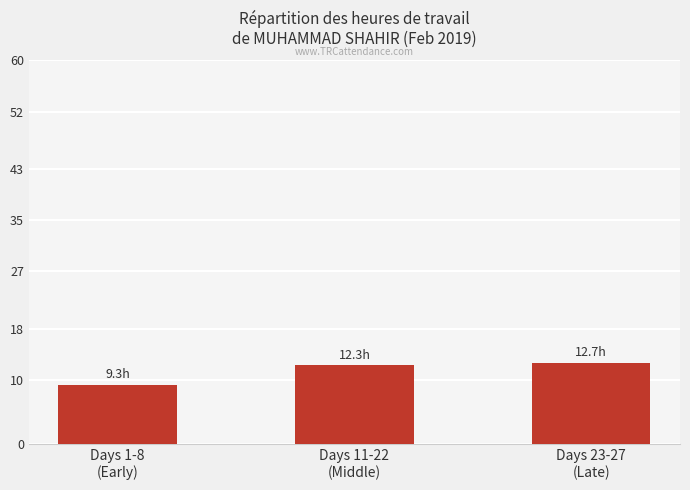

What is the value of the 2nd bar from the left?

12.3